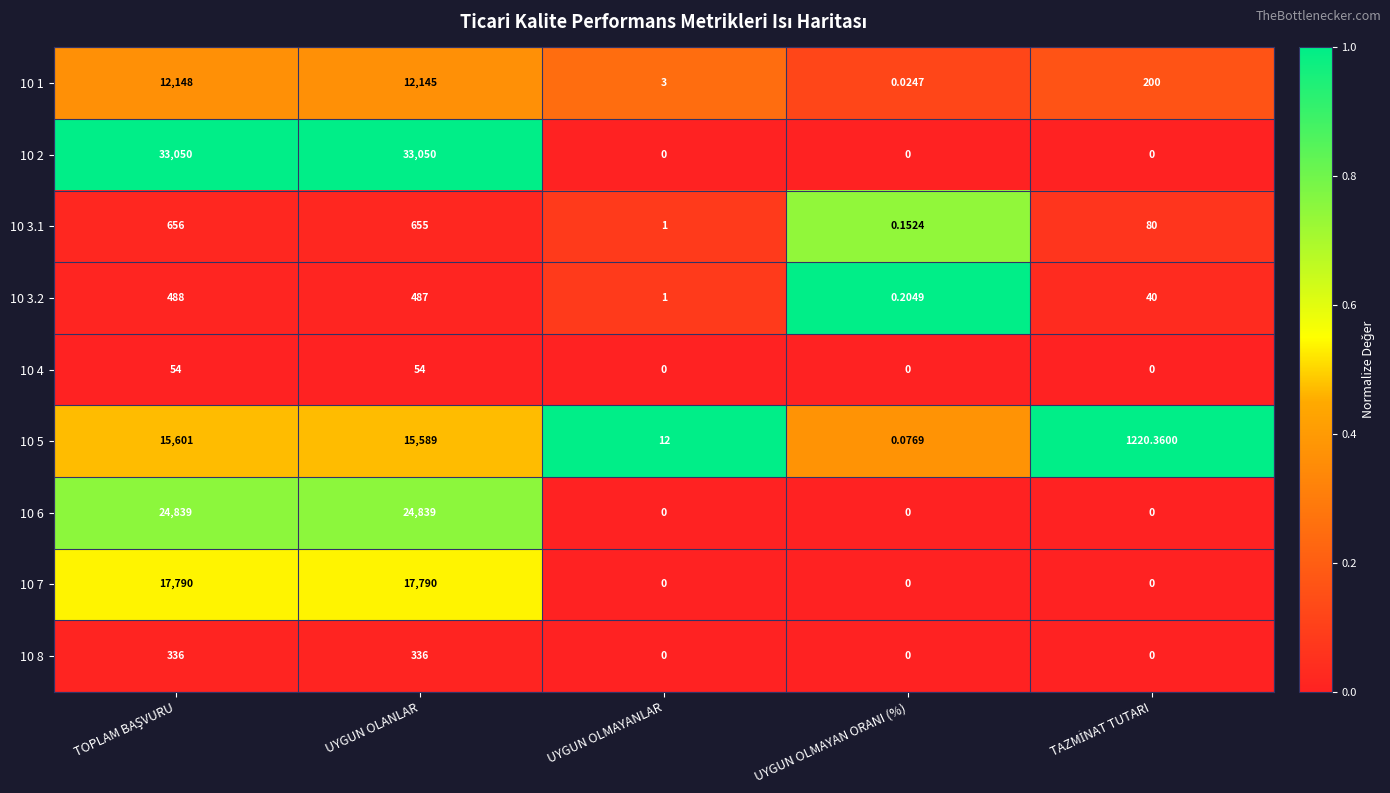

Is the value of 10 3.2 at UYGUN OLMAYAN ORANI (%) greater than the value of 10 2 at UYGUN OLMAYANLAR?

Yes